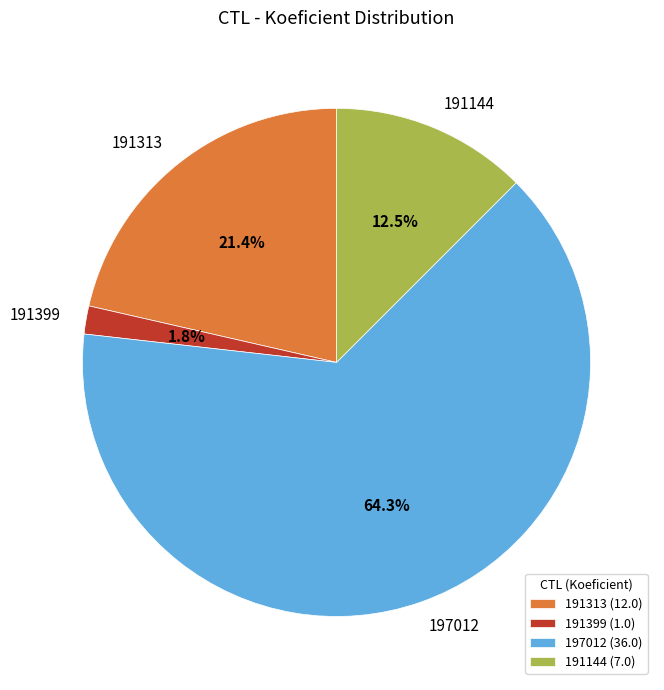

Which has a higher value, 191313 or 197012?

197012